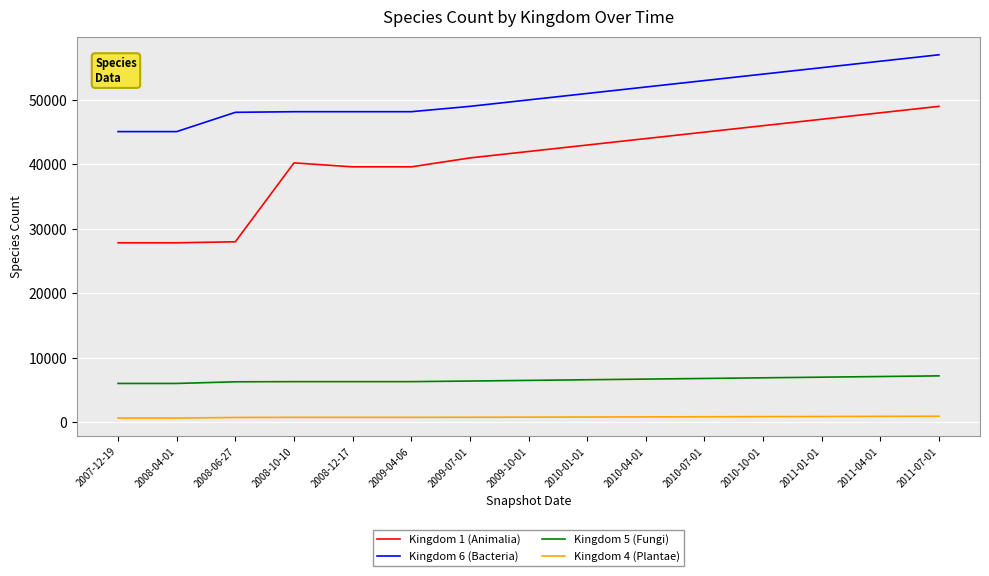

What is the sum of all Kingdom 5 (Fungi) values?

98455